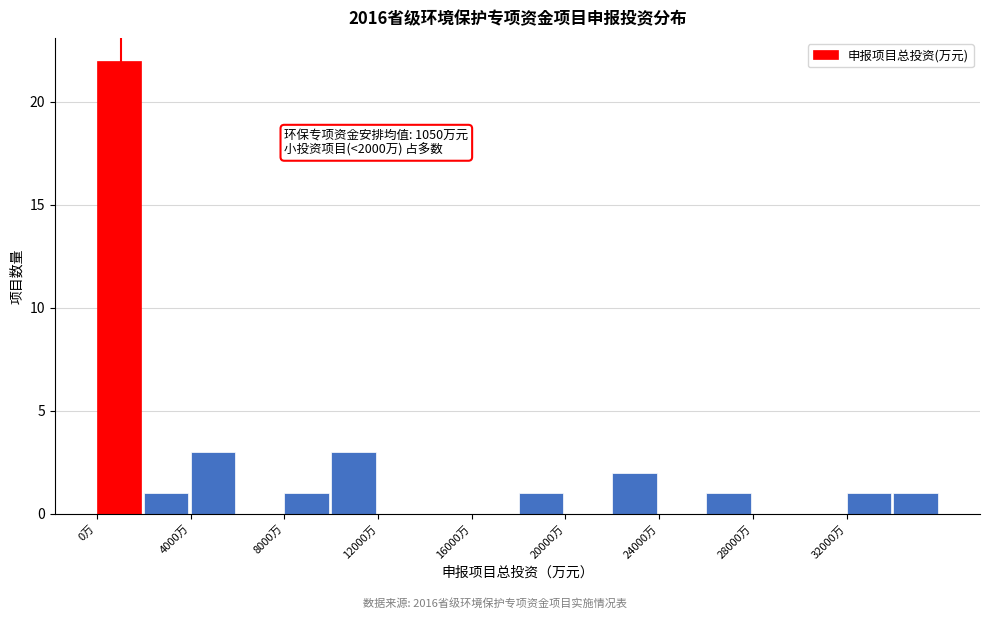

Which range on the x-axis has the tallest bar?

0 to 2000